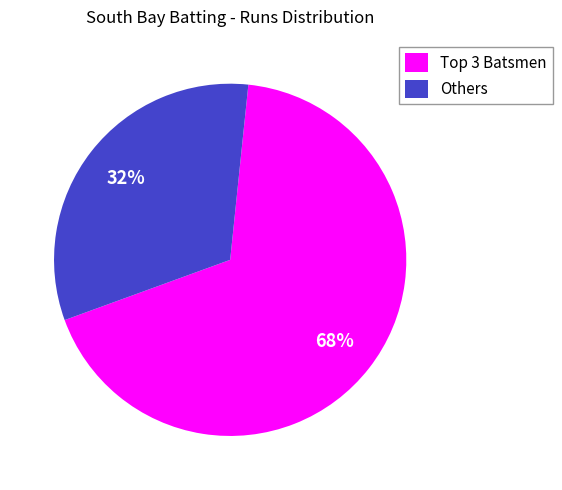

How many segments does this pie chart have?

2